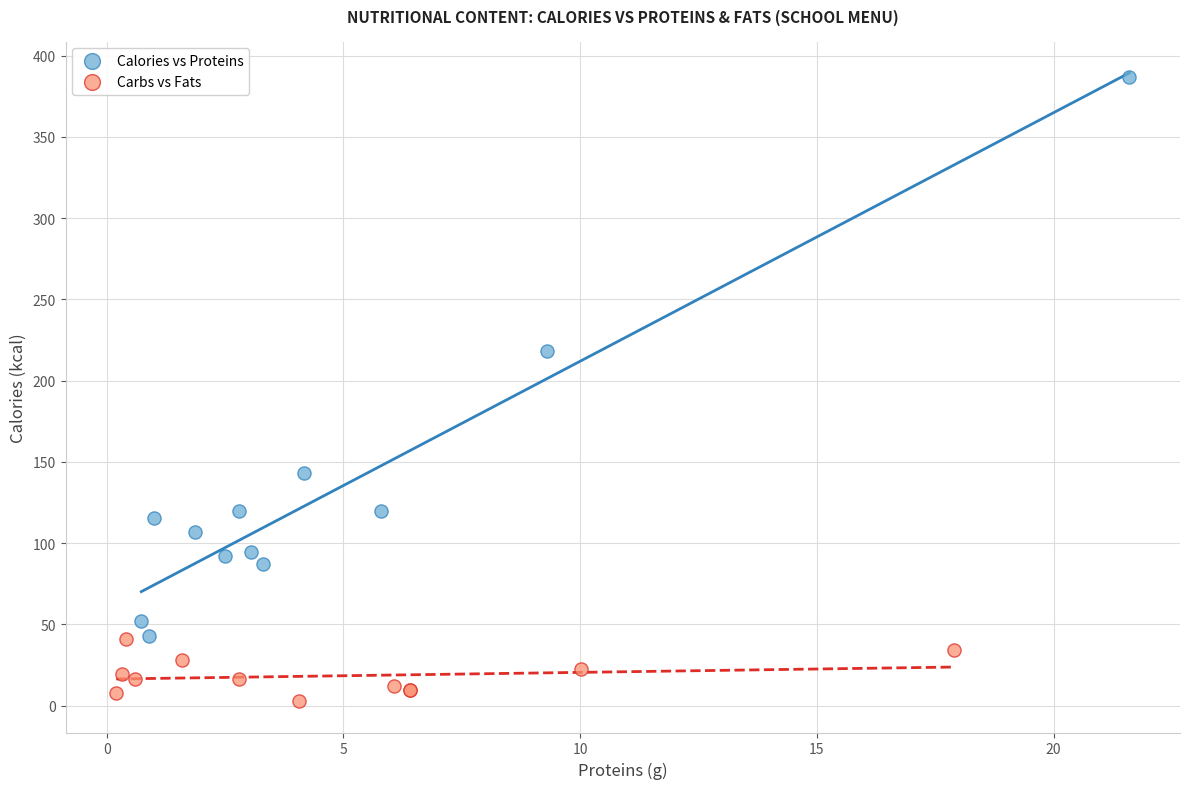

Which series reaches the maximum Y coordinate?

Calories vs Proteins